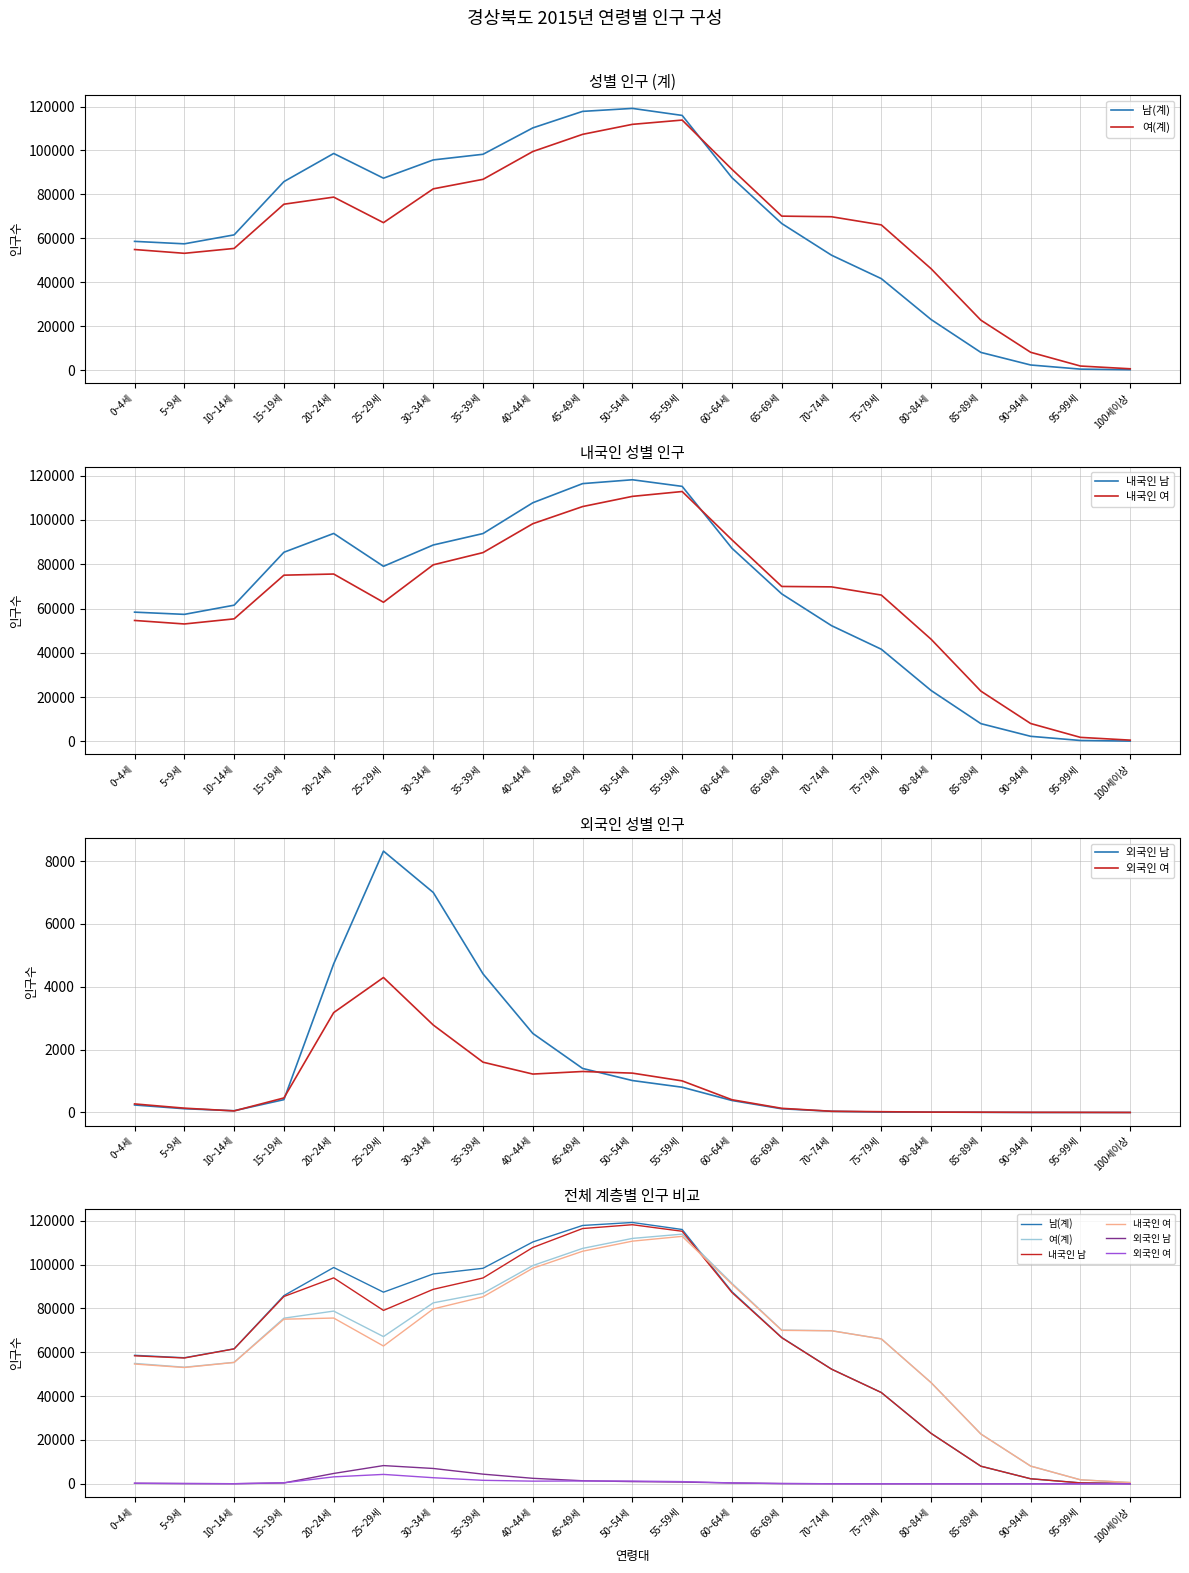

Where is 내국인 여 nearest to the value 56711?

10~14세